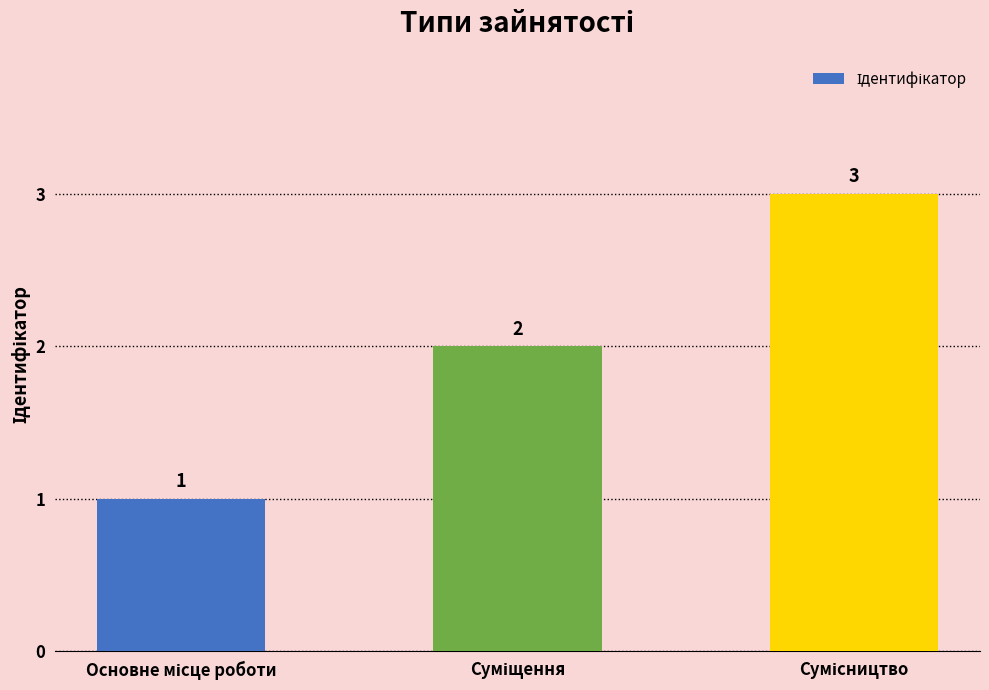

What is the maximum value shown in the chart?

3